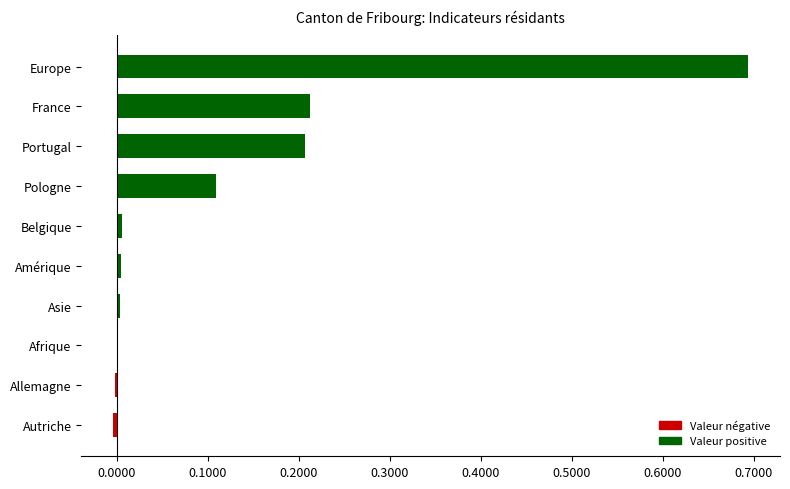

Count the number of data series in this chart.

1